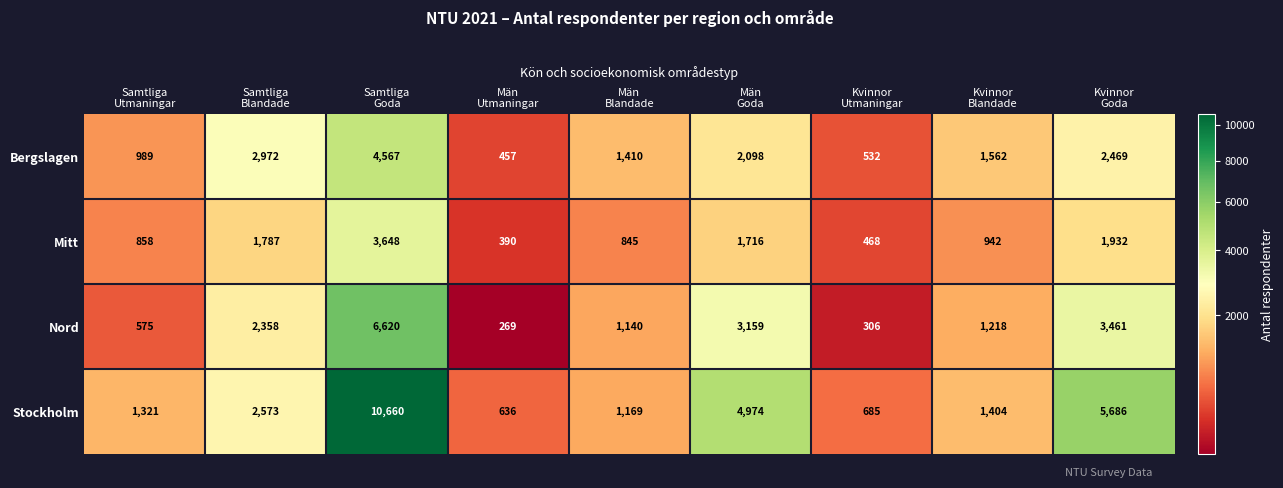

What is the sum of all Stockholm values?

29108